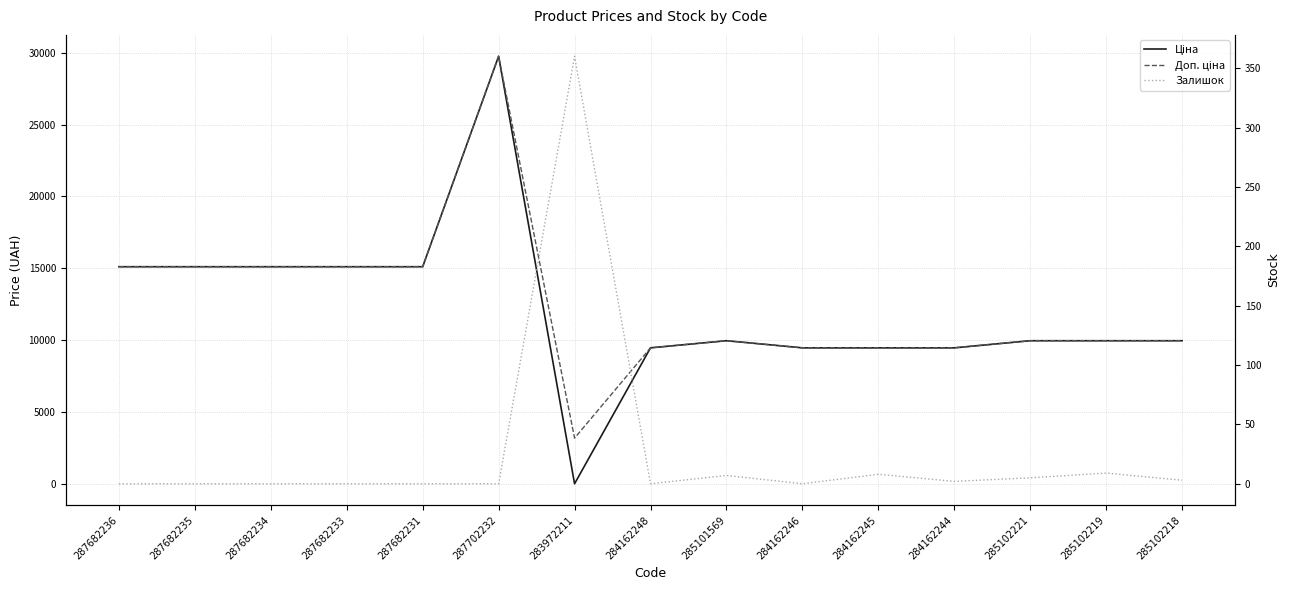

At which category is the sum across all series the highest?

287702232